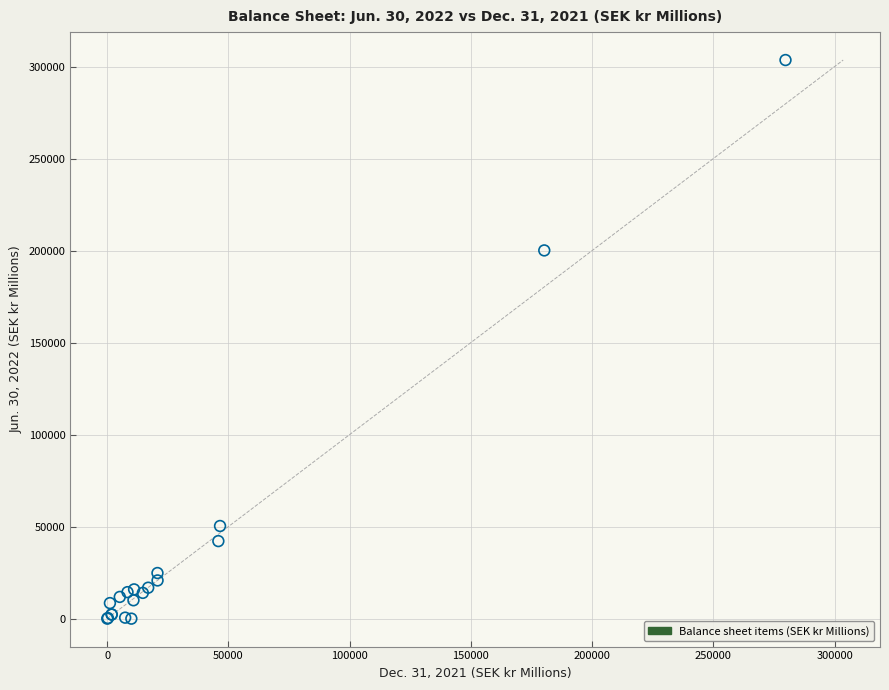

What Y value in the scatter plot is closest to 151781?

200109